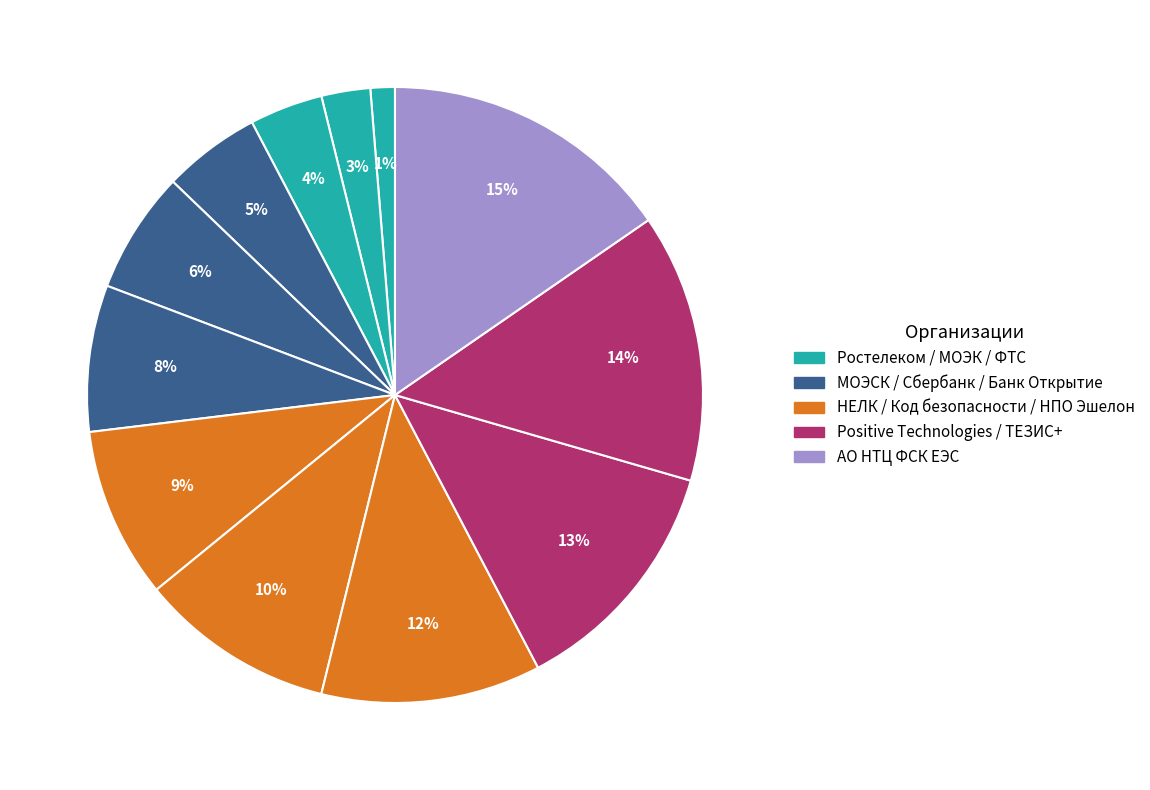

Which slice is the largest?

АО НТЦ ФСК ЕЭС